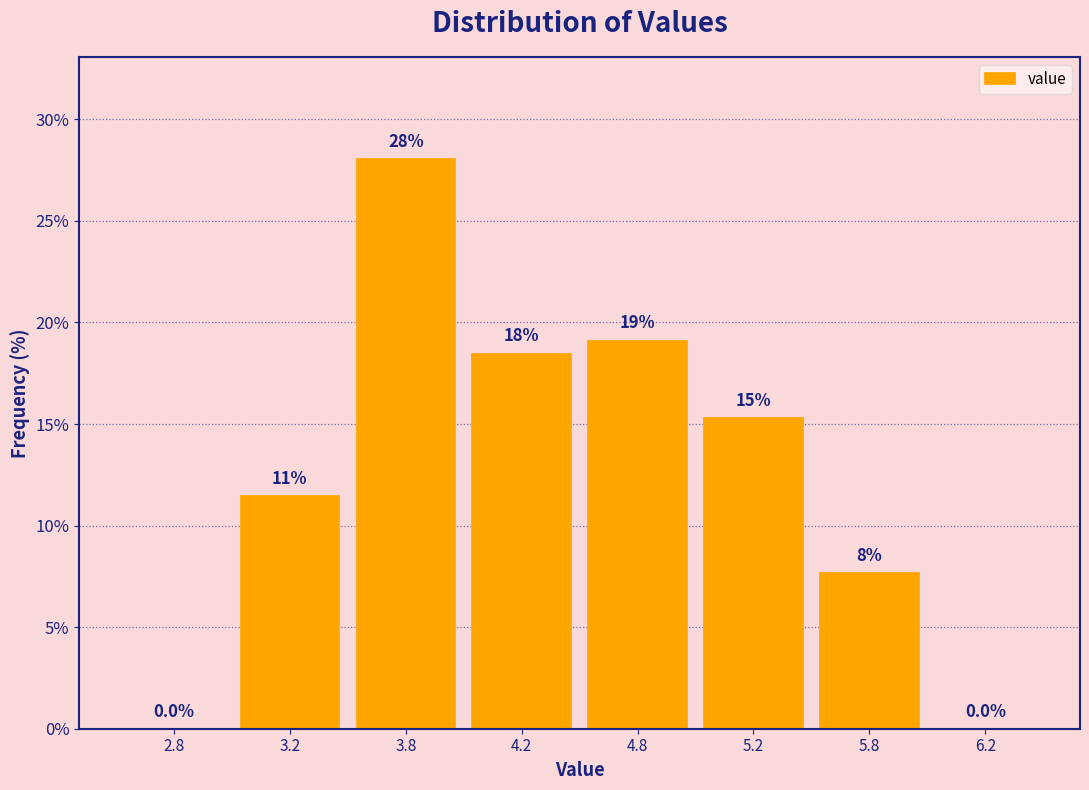

Are the bars horizontal?

No